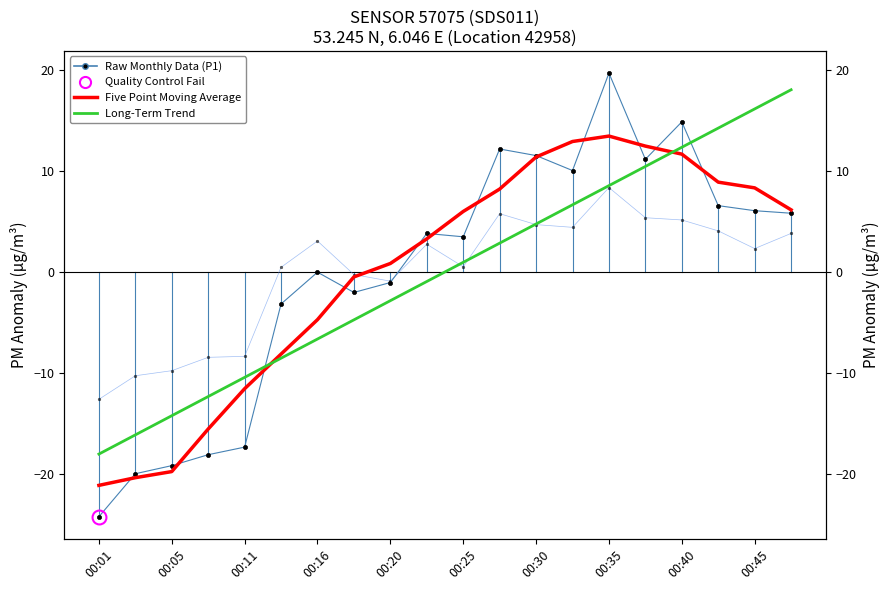

How many distinct data groups are displayed?

4